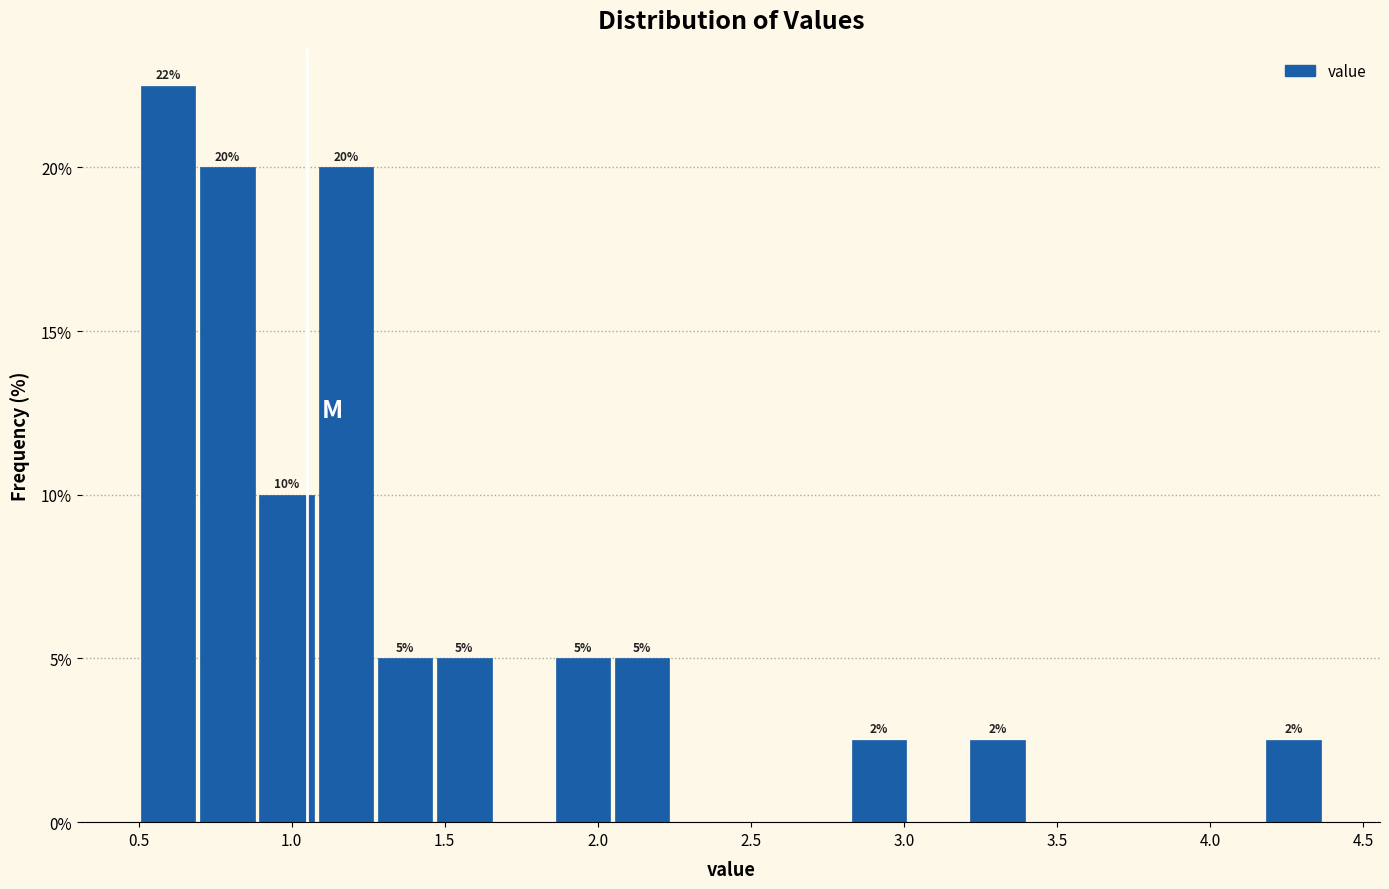

Read against the x-axis, roughly where is the centre of the tallest bar?

0.60